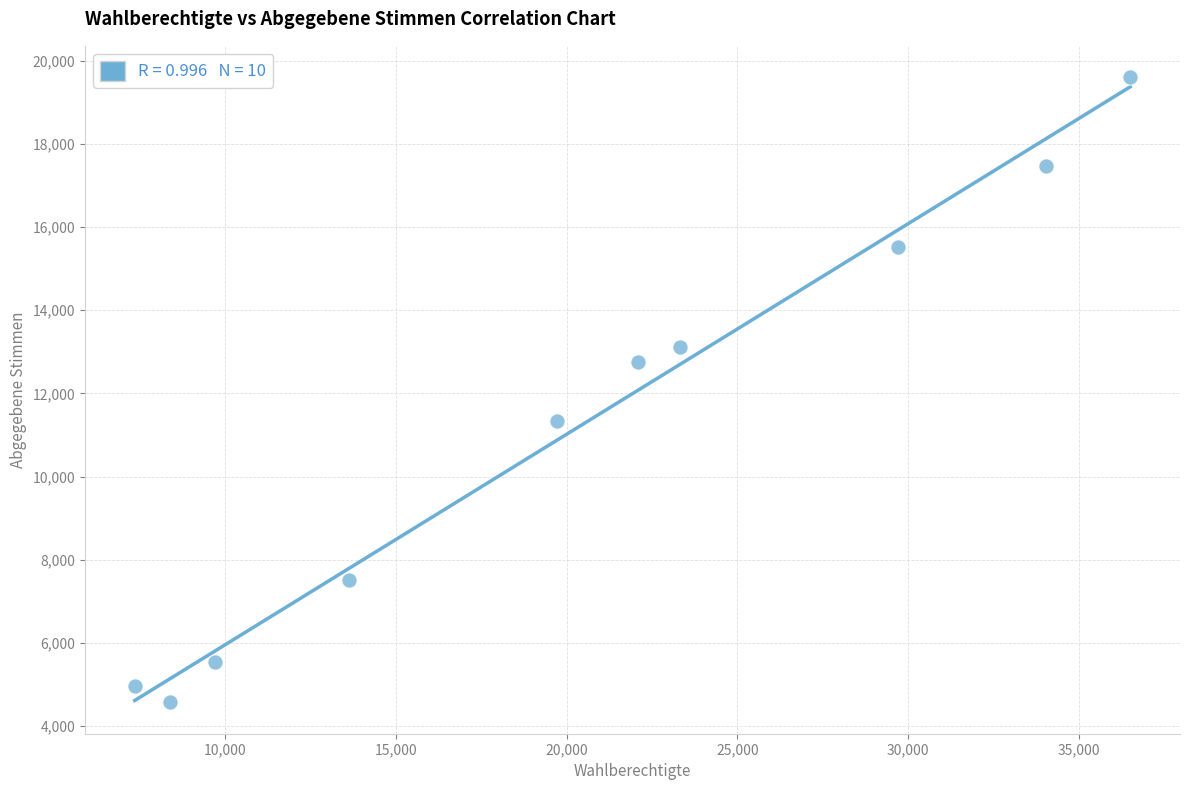

What is the range of X values (max minus min)?

29155